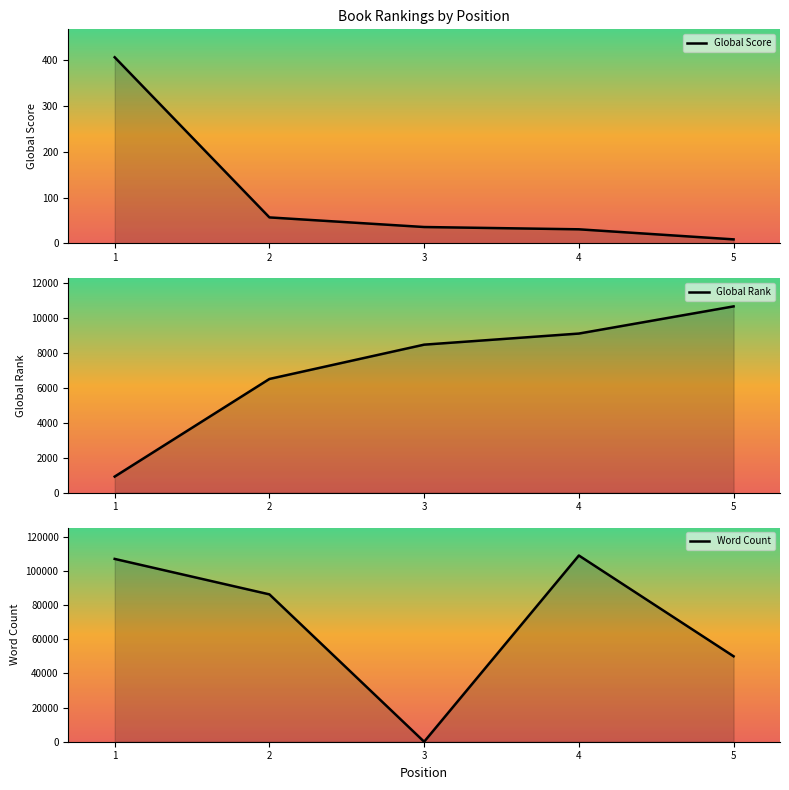

Does the chart display data point markers on the line(s)?

No